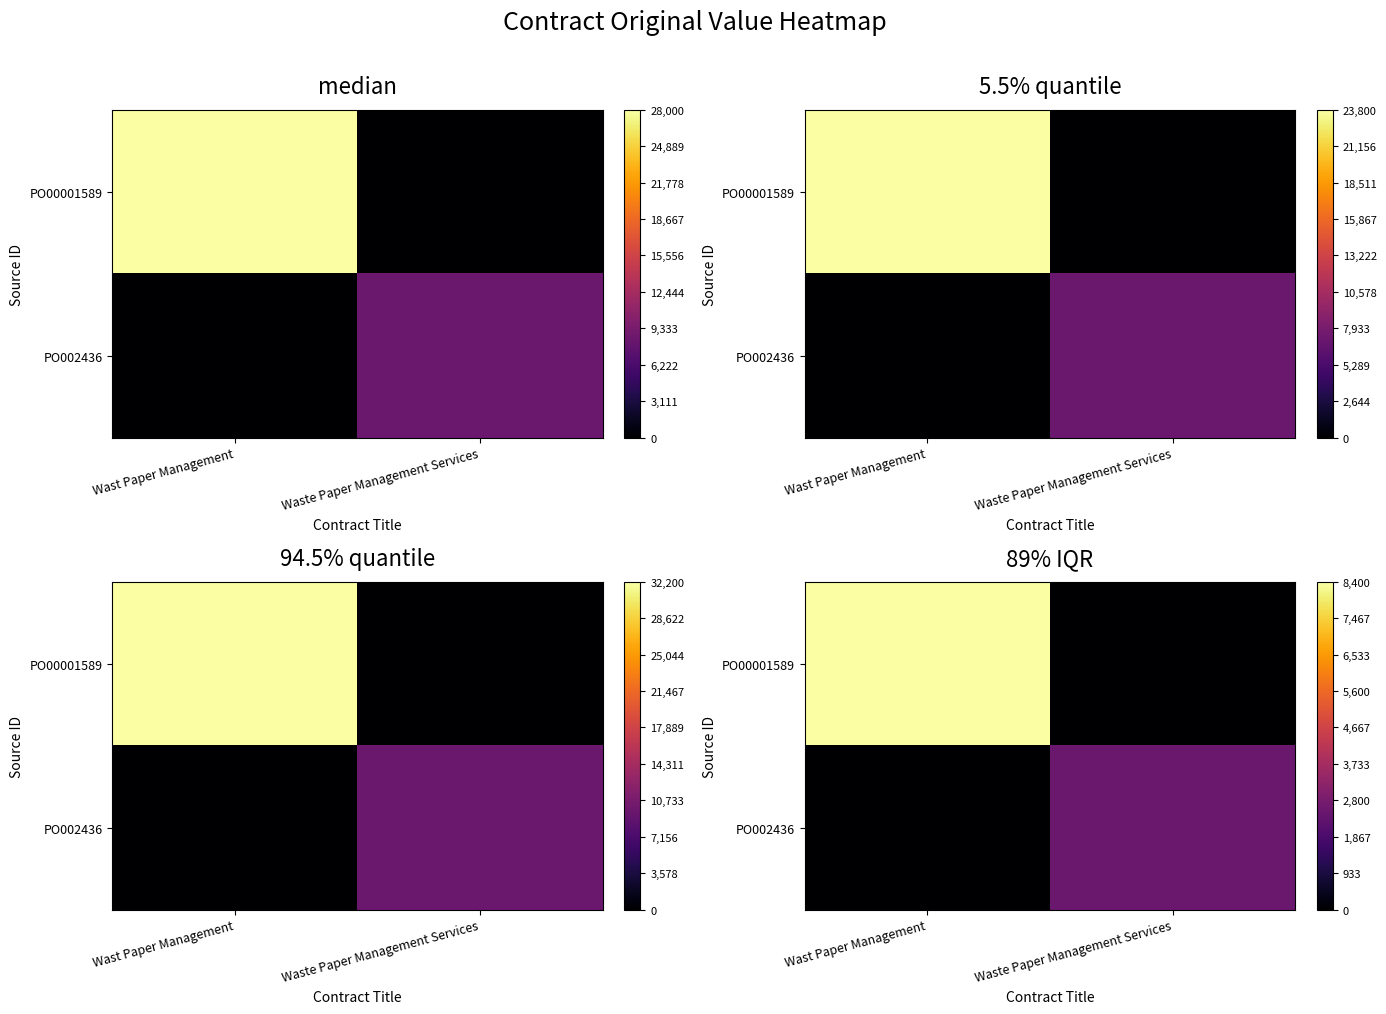

Rank the series by their maximum value, from lowest to highest.

PO002436, PO00001589